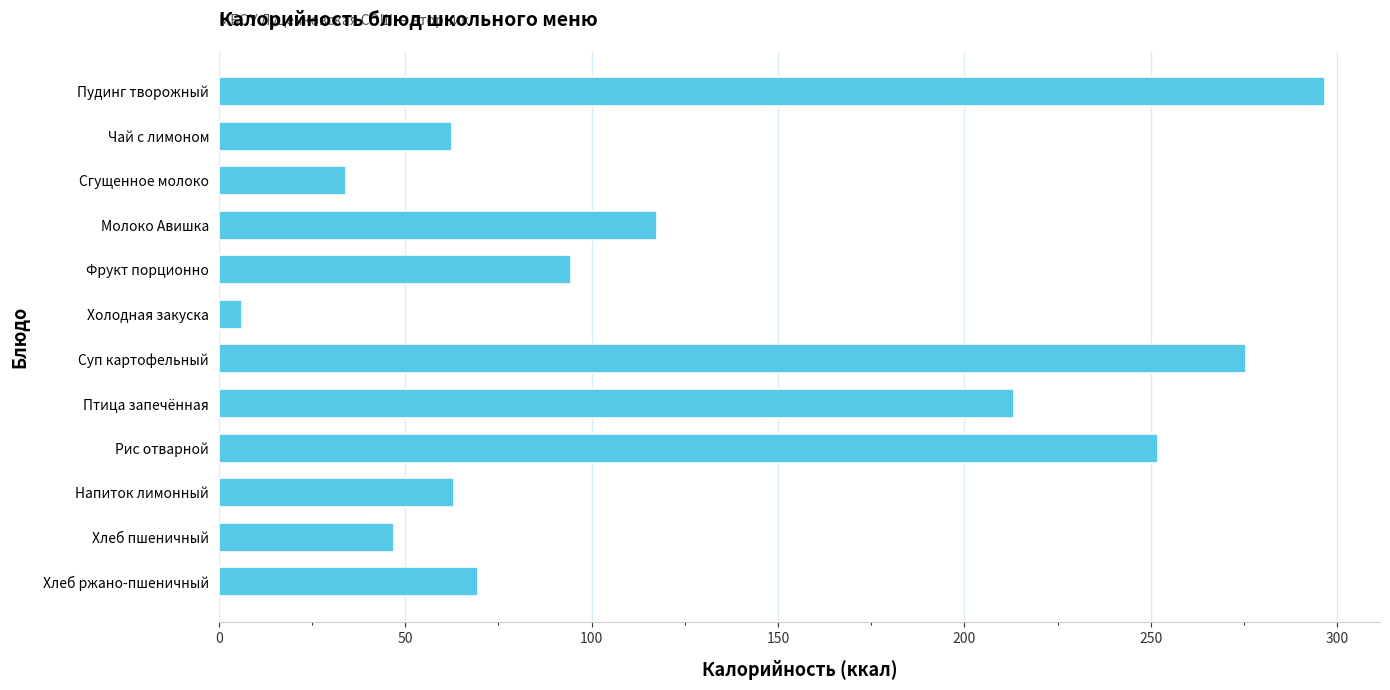

What is the difference between the maximum and minimum values?

290.4